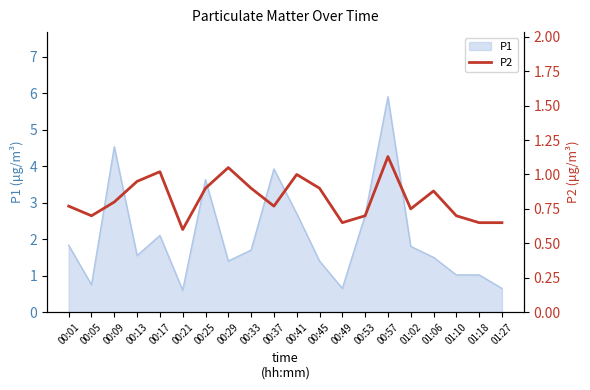

What is the highest value of the P1 series?

5.9